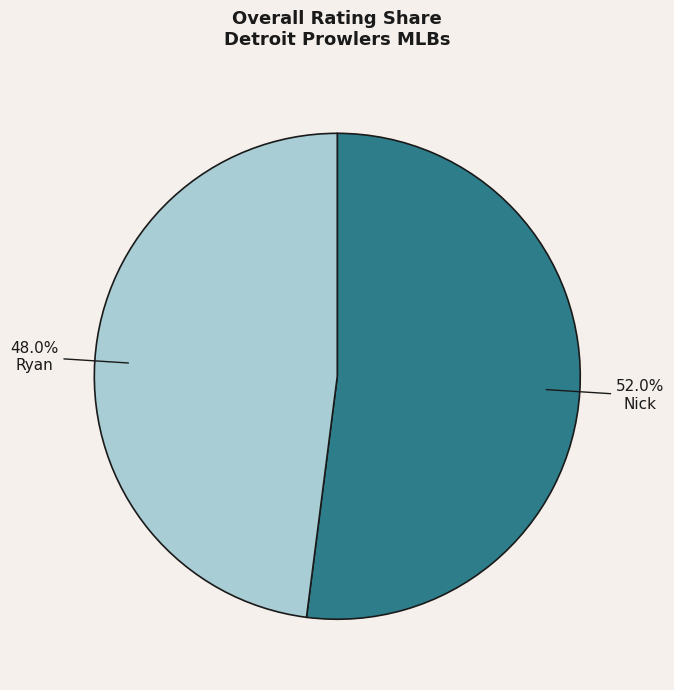

Between Ryan and Nick, which is larger?

Nick